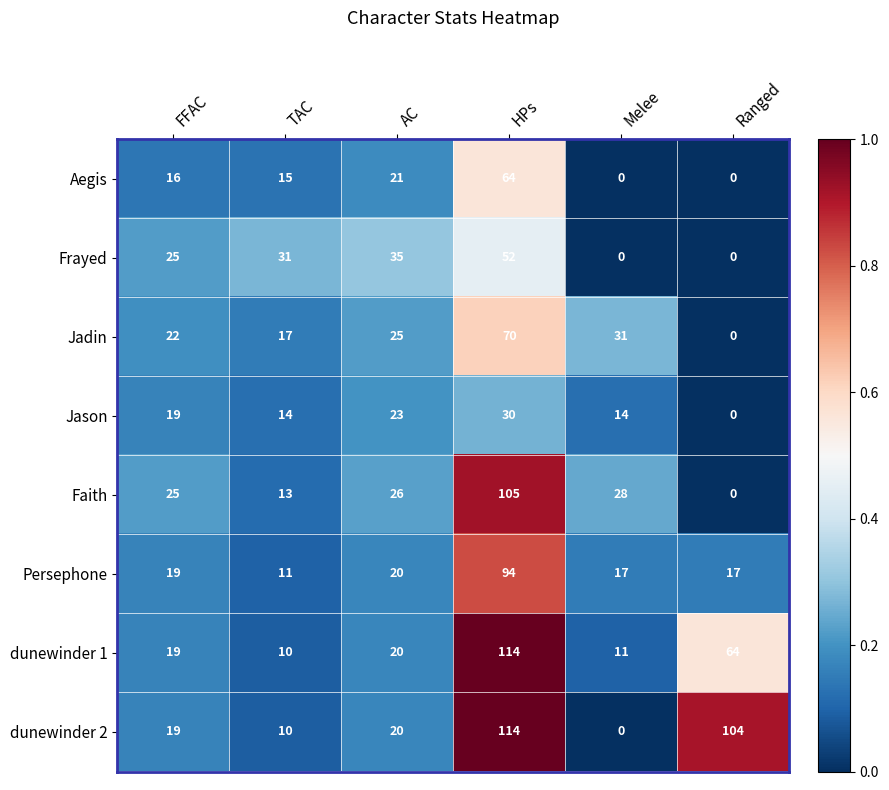

How many categories are shown in the chart?

6